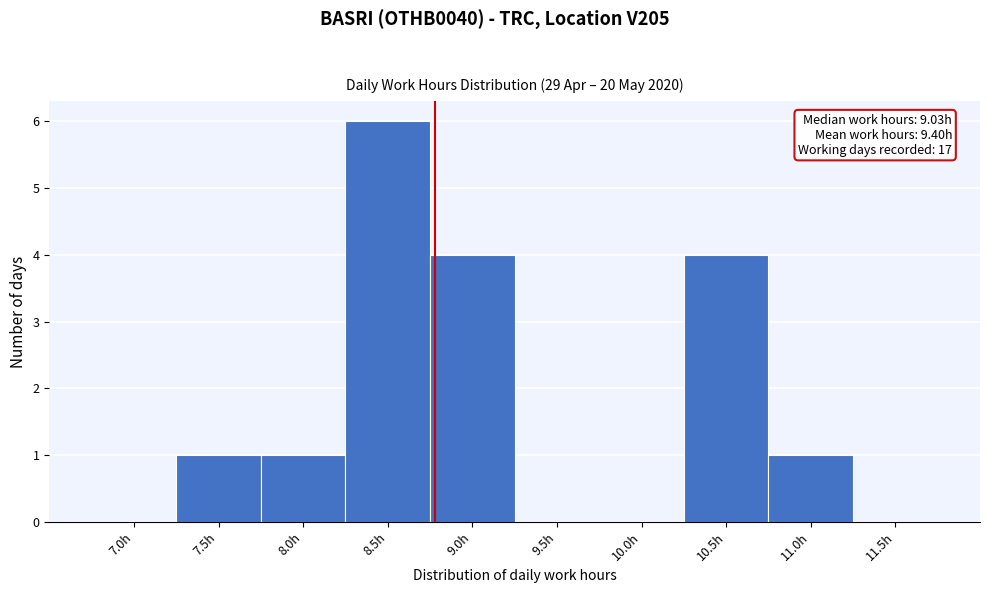

Reading right to left, transcribe all the data shown in this chart.

11.5h=0	11.0h=1	10.5h=4	10.0h=0	9.5h=0	9.0h=4	8.5h=6	8.0h=1	7.5h=1	7.0h=0